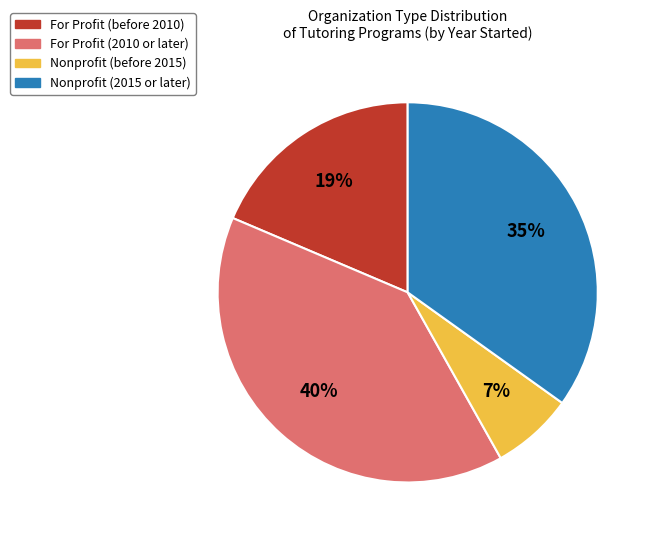

To the nearest percent, what portion does For Profit (before 2010) represent?

19%